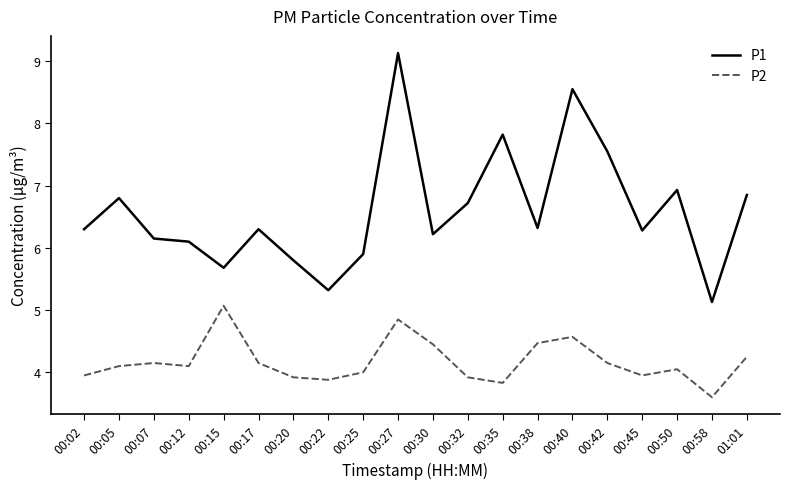

True or false: P1 has a value of 1.4 at 00:45.

False